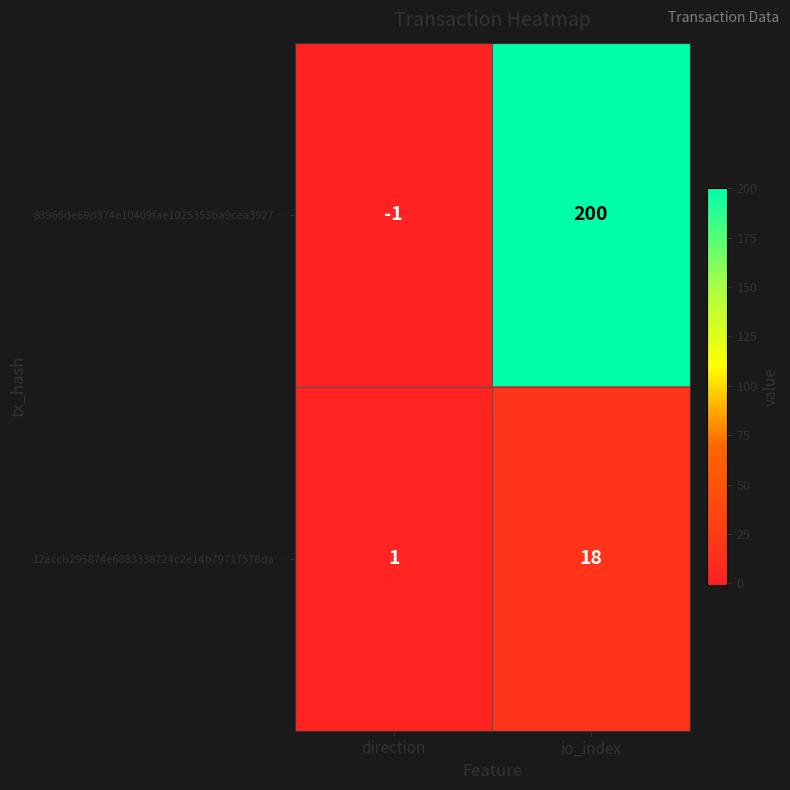

Rank the series at io_index from highest to lowest value.

83966de69d374e10409fae1025353ba9cea3927…, 12accb295874e6883338724c2e14b79717578da…